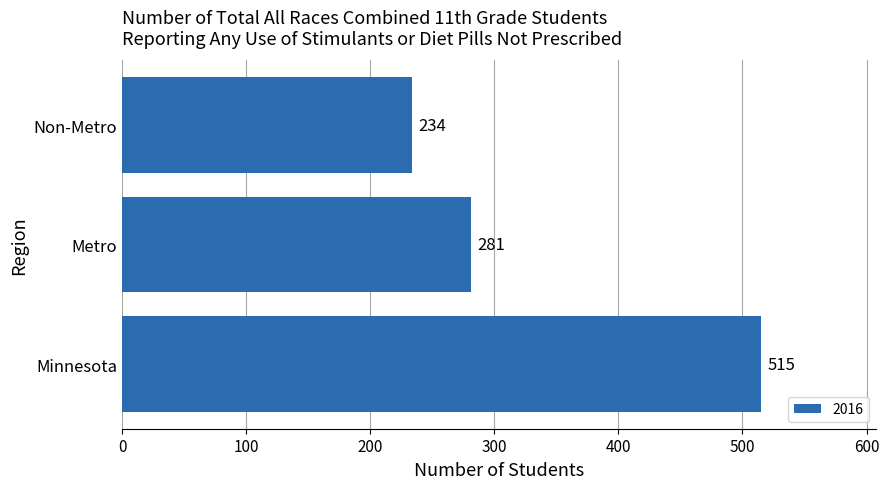

What is the sum of the values at Non-Metro and Metro?

515